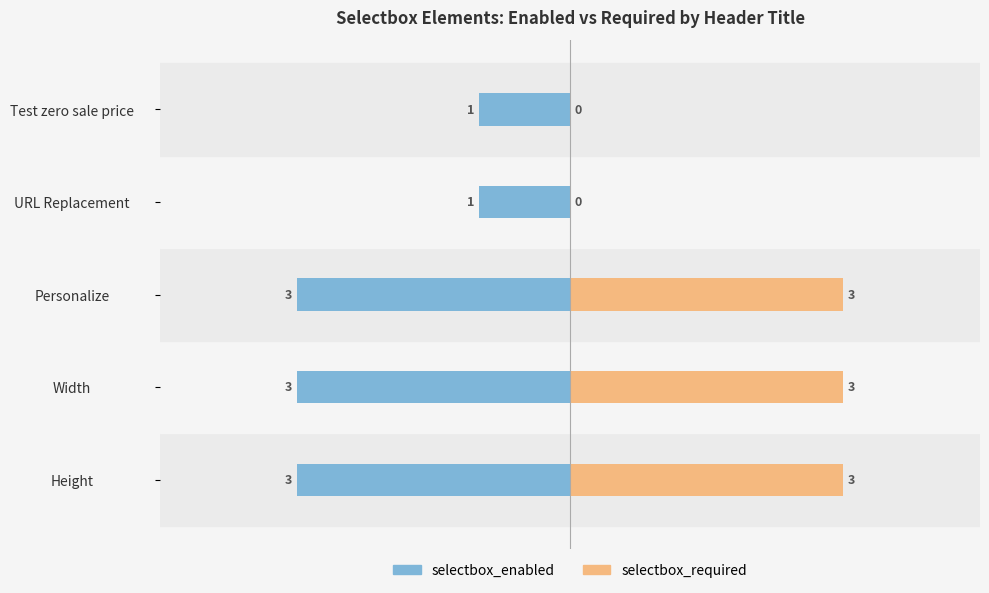

What is the difference between the selectbox_enabled values at URL Replacement and Width?

2